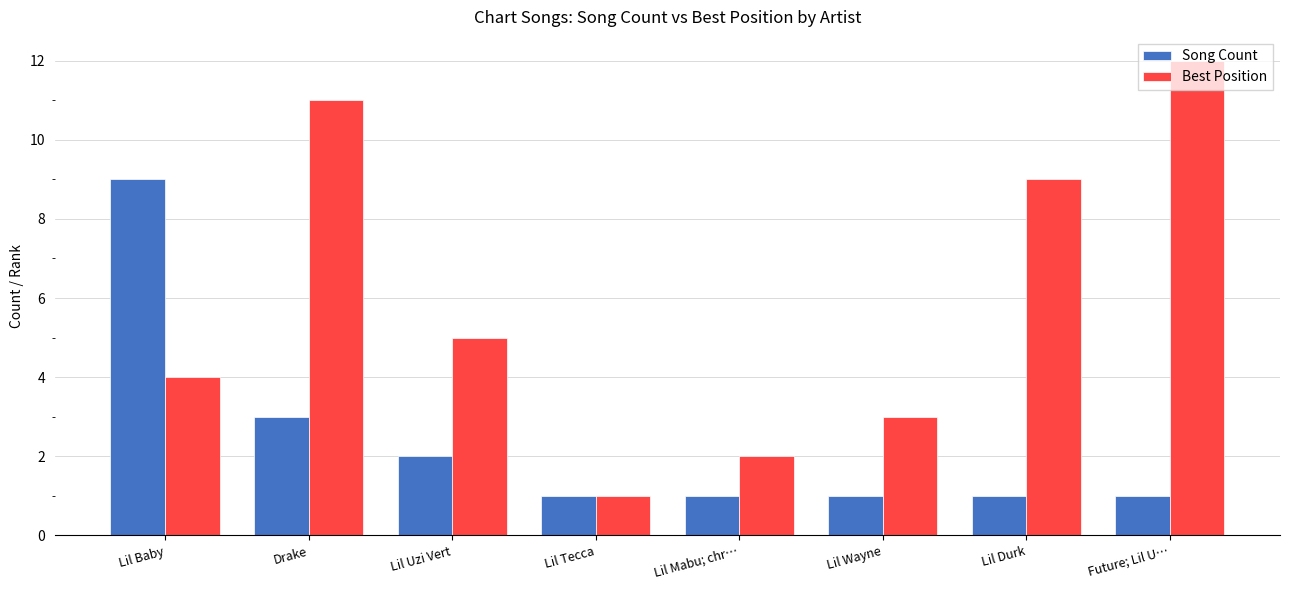

At which category is the sum across all series the highest?

Drake